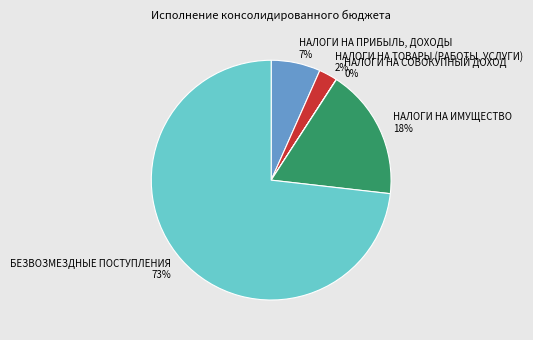

Is БЕЗВОЗМЕЗДНЫЕ ПОСТУПЛЕНИЯ the majority of the pie?

Yes